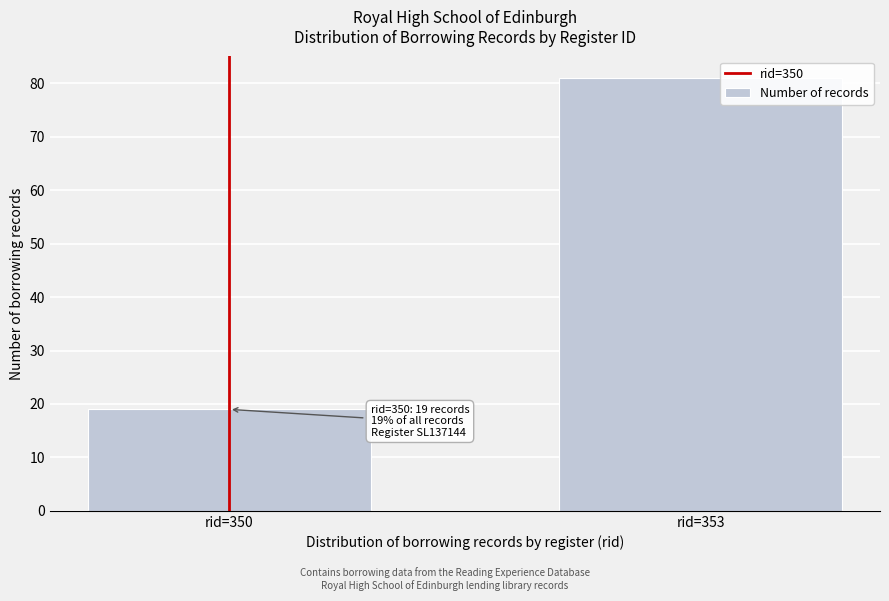

Reading left to right, what are all the values shown in this chart?

rid=350=19	rid=353=81